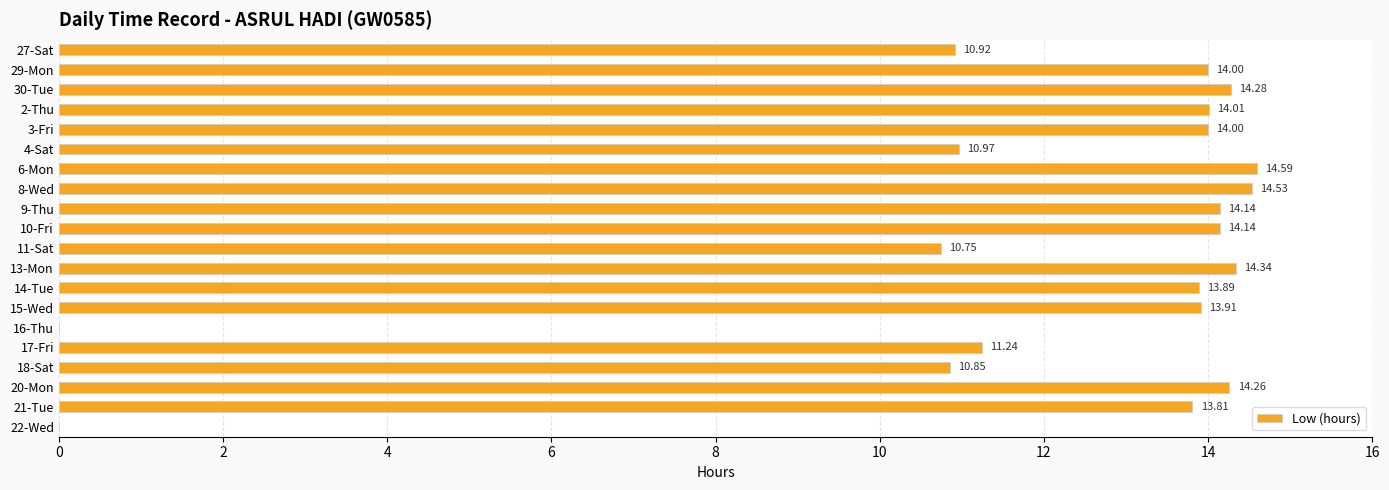

What is the sum of all values?

238.6